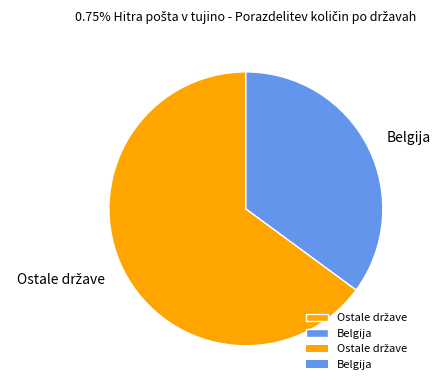

Which category has the smallest portion of the pie?

Belgija